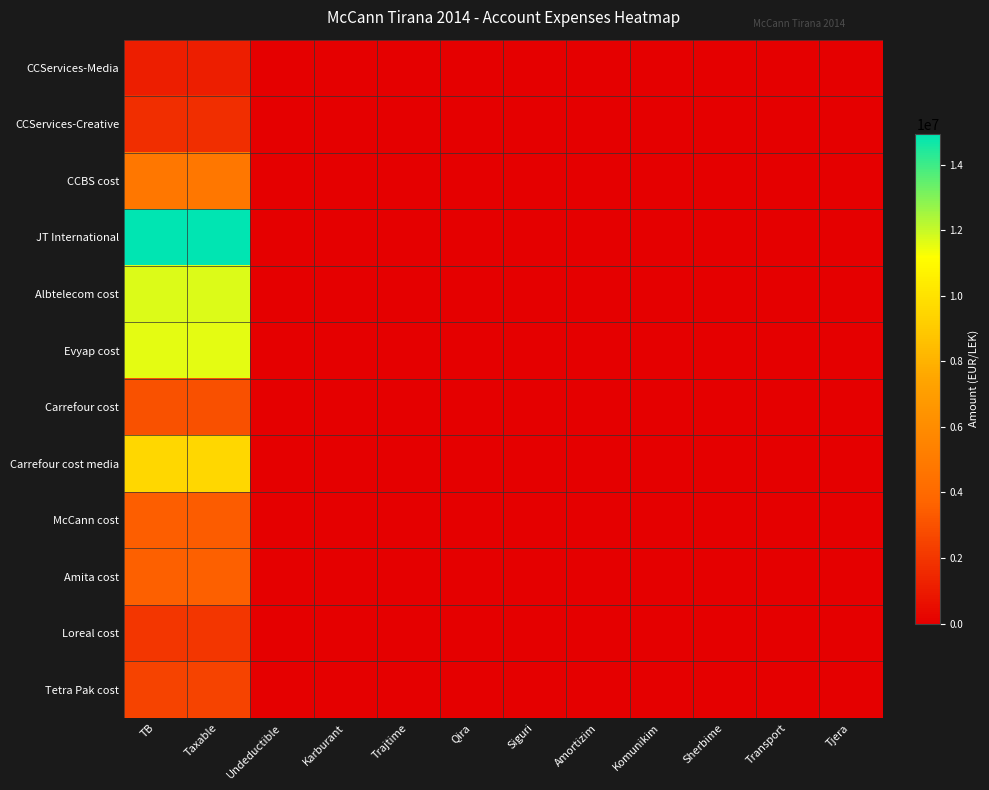

Reading left to right, transcribe all the data shown in this chart.

CCServices-Media: TB=1149043.7	Taxable=1149043.7	Undeductible=0.0	Karburant=0.0	Trajtime=0.0	Qira=0.0	Siguri=0.0	Amortizim=0.0	Komunikim=0.0	Sherbime=0.0	Transport=0.0	Tjera=0.0
CCServices-Creative: TB=1735151.5	Taxable=1735151.5	Undeductible=0.0	Karburant=0.0	Trajtime=0.0	Qira=0.0	Siguri=0.0	Amortizim=0.0	Komunikim=0.0	Sherbime=0.0	Transport=0.0	Tjera=0.0
CCBS cost: TB=4735066.9	Taxable=4731146.9	Undeductible=3920.0	Karburant=0.0	Trajtime=0.0	Qira=0.0	Siguri=0.0	Amortizim=0.0	Komunikim=0.0	Sherbime=0.0	Transport=0.0	Tjera=0.0
JT International: TB=14931158.8	Taxable=14887859.8	Undeductible=43299.0	Karburant=0.0	Trajtime=0.0	Qira=0.0	Siguri=0.0	Amortizim=0.0	Komunikim=0.0	Sherbime=0.0	Transport=0.0	Tjera=0.0
Albtelecom cost: TB=11717876.6	Taxable=11717876.6	Undeductible=0.0	Karburant=0.0	Trajtime=0.0	Qira=0.0	Siguri=0.0	Amortizim=0.0	Komunikim=0.0	Sherbime=0.0	Transport=0.0	Tjera=0.0
Evyap cost: TB=11574631.1	Taxable=11574631.1	Undeductible=0.0	Karburant=0.0	Trajtime=0.0	Qira=0.0	Siguri=0.0	Amortizim=0.0	Komunikim=0.0	Sherbime=0.0	Transport=0.0	Tjera=0.0
Carrefour cost: TB=2980057.7	Taxable=2961857.7	Undeductible=18200.0	Karburant=1000.0	Trajtime=0.0	Qira=0.0	Siguri=0.0	Amortizim=0.0	Komunikim=0.0	Sherbime=0.0	Transport=0.0	Tjera=0.0
Carrefour cost media: TB=9536057.6	Taxable=9536057.6	Undeductible=0.0	Karburant=0.0	Trajtime=0.0	Qira=0.0	Siguri=0.0	Amortizim=0.0	Komunikim=0.0	Sherbime=0.0	Transport=0.0	Tjera=0.0
McCann cost: TB=3465988.5	Taxable=3437988.5	Undeductible=28000.0	Karburant=28000.0	Trajtime=0.0	Qira=0.0	Siguri=0.0	Amortizim=0.0	Komunikim=0.0	Sherbime=0.0	Transport=0.0	Tjera=0.0
Amita cost: TB=3541660.7	Taxable=3541660.7	Undeductible=0.0	Karburant=0.0	Trajtime=0.0	Qira=0.0	Siguri=0.0	Amortizim=0.0	Komunikim=0.0	Sherbime=0.0	Transport=0.0	Tjera=0.0
Loreal cost: TB=2010362.2	Taxable=1991862.2	Undeductible=18500.0	Karburant=0.0	Trajtime=0.0	Qira=0.0	Siguri=0.0	Amortizim=0.0	Komunikim=0.0	Sherbime=0.0	Transport=0.0	Tjera=0.0
Tetra Pak cost: TB=2483496.3	Taxable=2482098.3	Undeductible=1398.0	Karburant=0.0	Trajtime=0.0	Qira=0.0	Siguri=0.0	Amortizim=0.0	Komunikim=0.0	Sherbime=0.0	Transport=0.0	Tjera=0.0